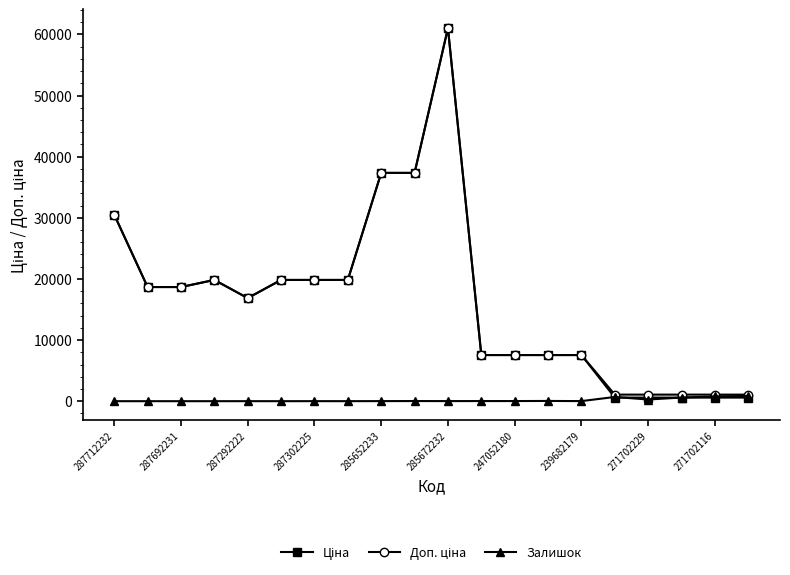

In Залишок, how many points are higher than both neighbors (excluding endpoints)?

5